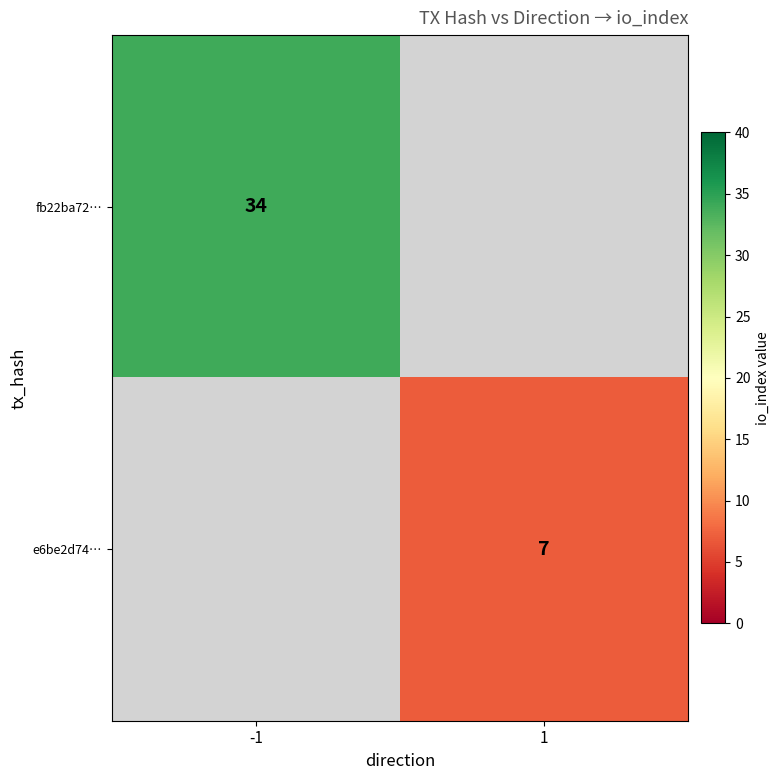

True or false: e6be2d74… has a value of 12 at 1.

False